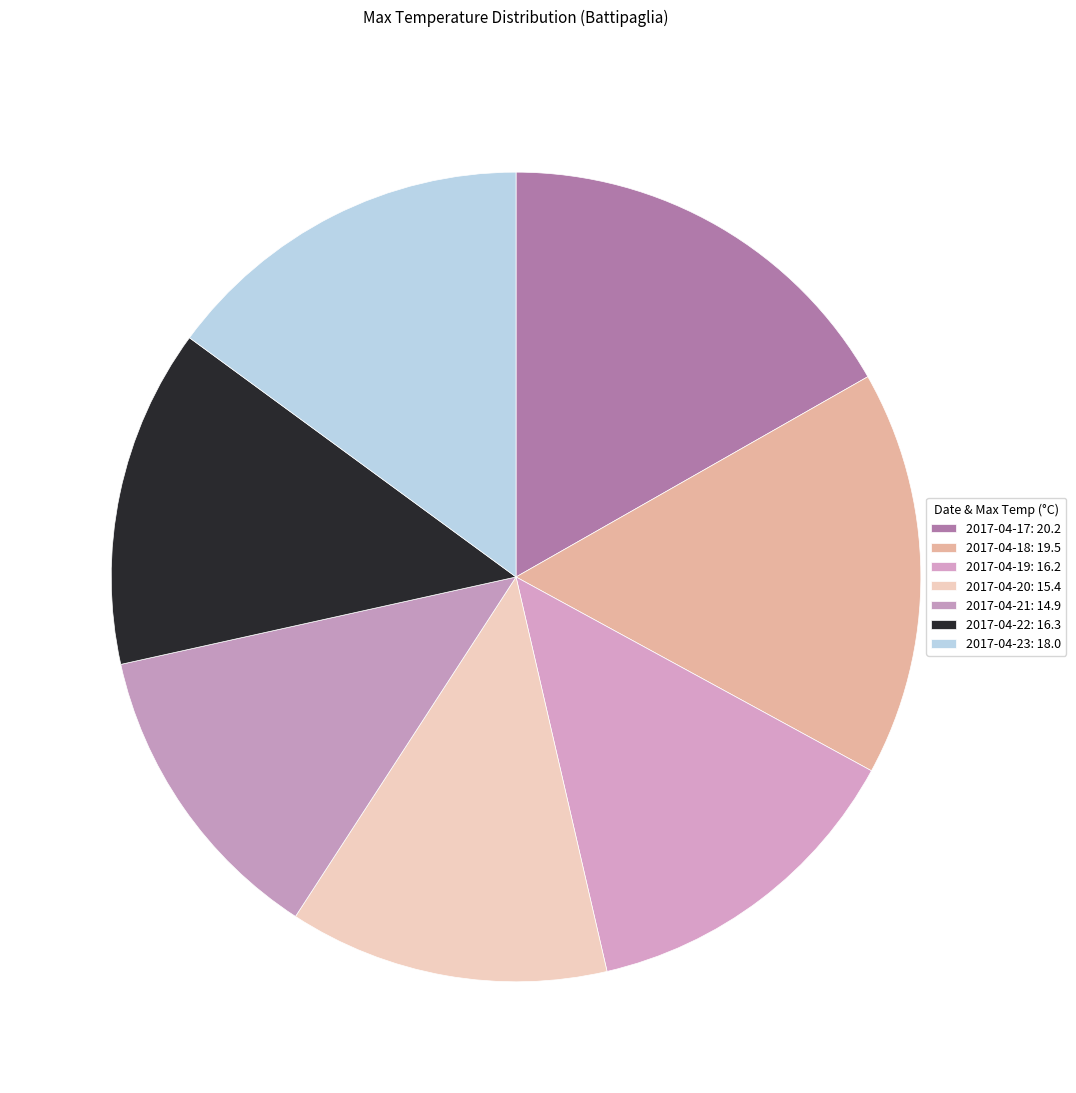

Rank the categories by value from lowest to highest.

2017-04-21, 2017-04-20, 2017-04-19, 2017-04-22, 2017-04-23, 2017-04-18, 2017-04-17